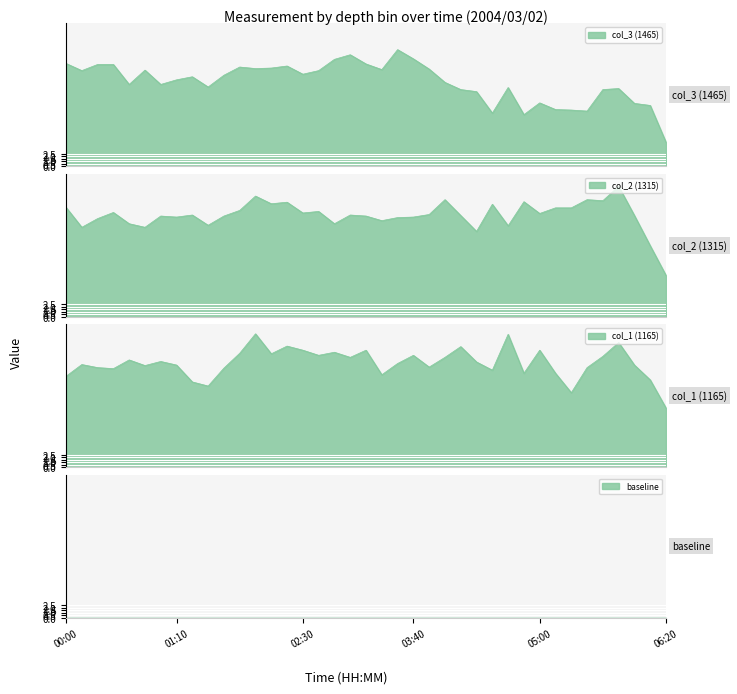

What is the value of the col_2 point at the 23rd from the left?

19.5